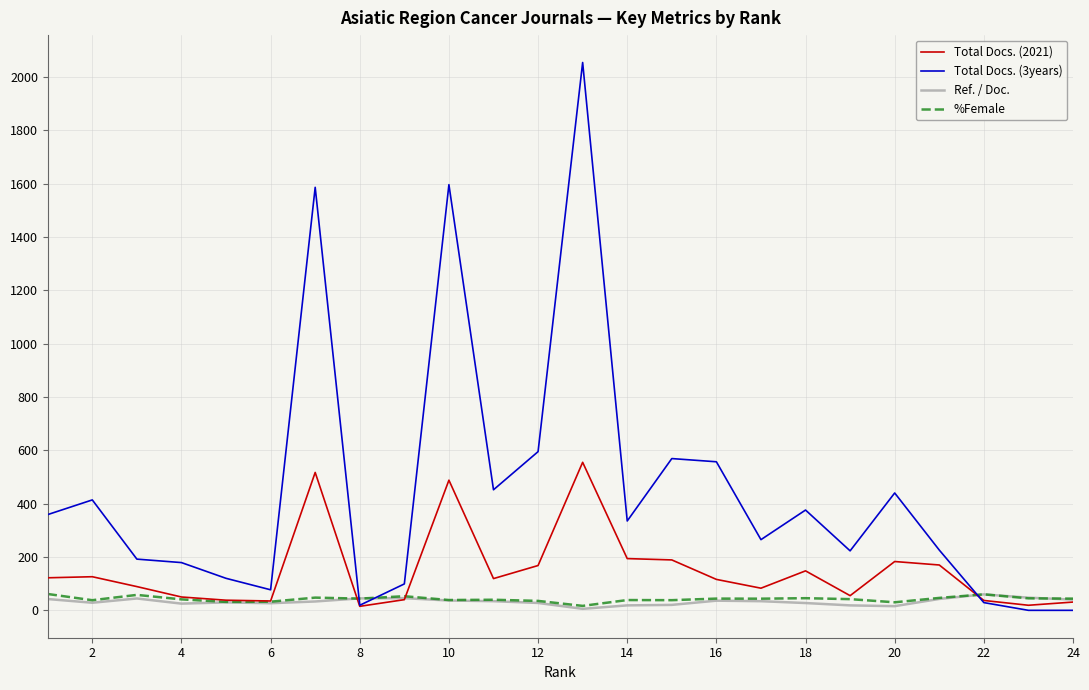

Which series has the largest total across all categories?

Total Docs. (3years)